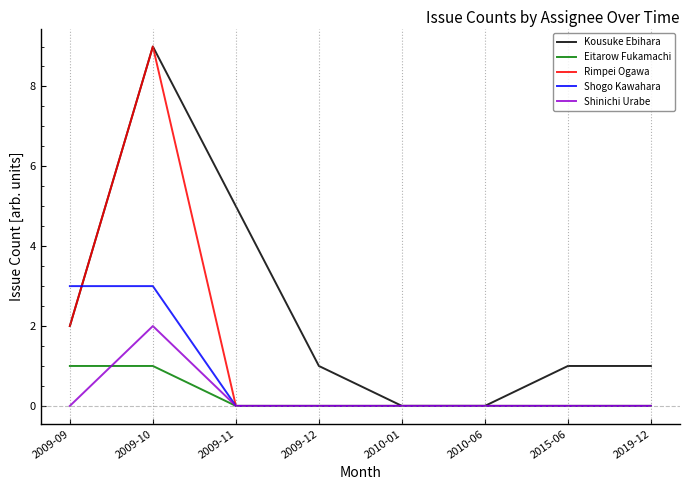

Which series has the largest total across all categories?

Kousuke Ebihara